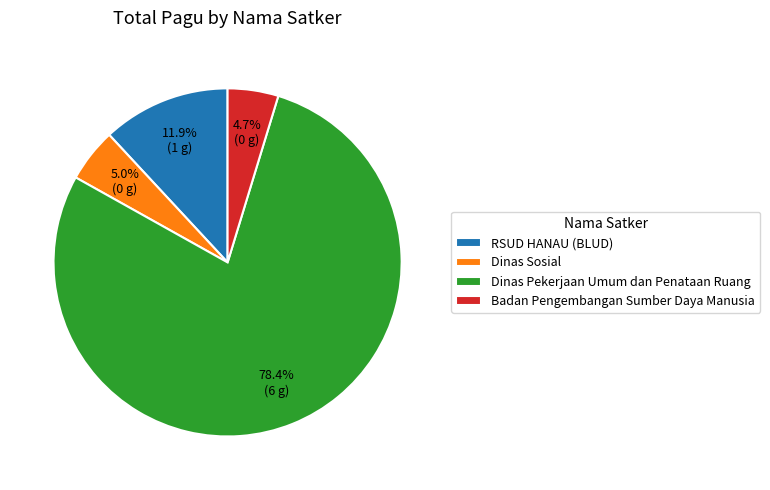

Do Dinas Pekerjaan Umum dan Penataan Ruang and RSUD HANAU (BLUD) together represent more than half of the pie?

Yes